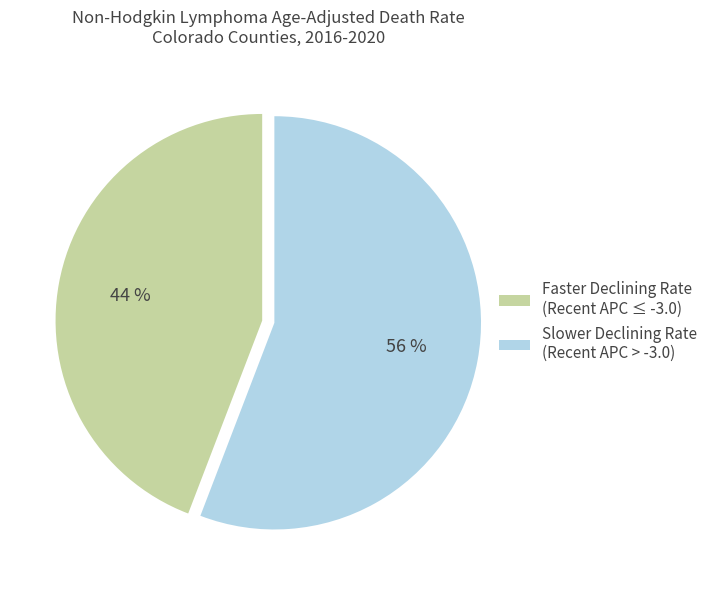

Count the number of slices in the pie.

2